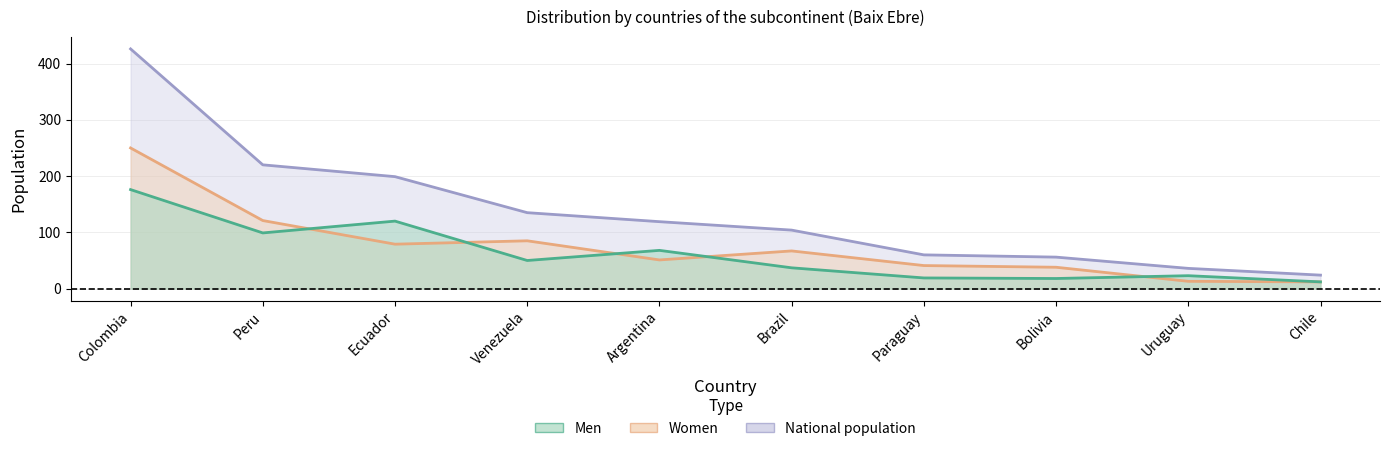

The National population series shows 220 at Peru. True or false?

True